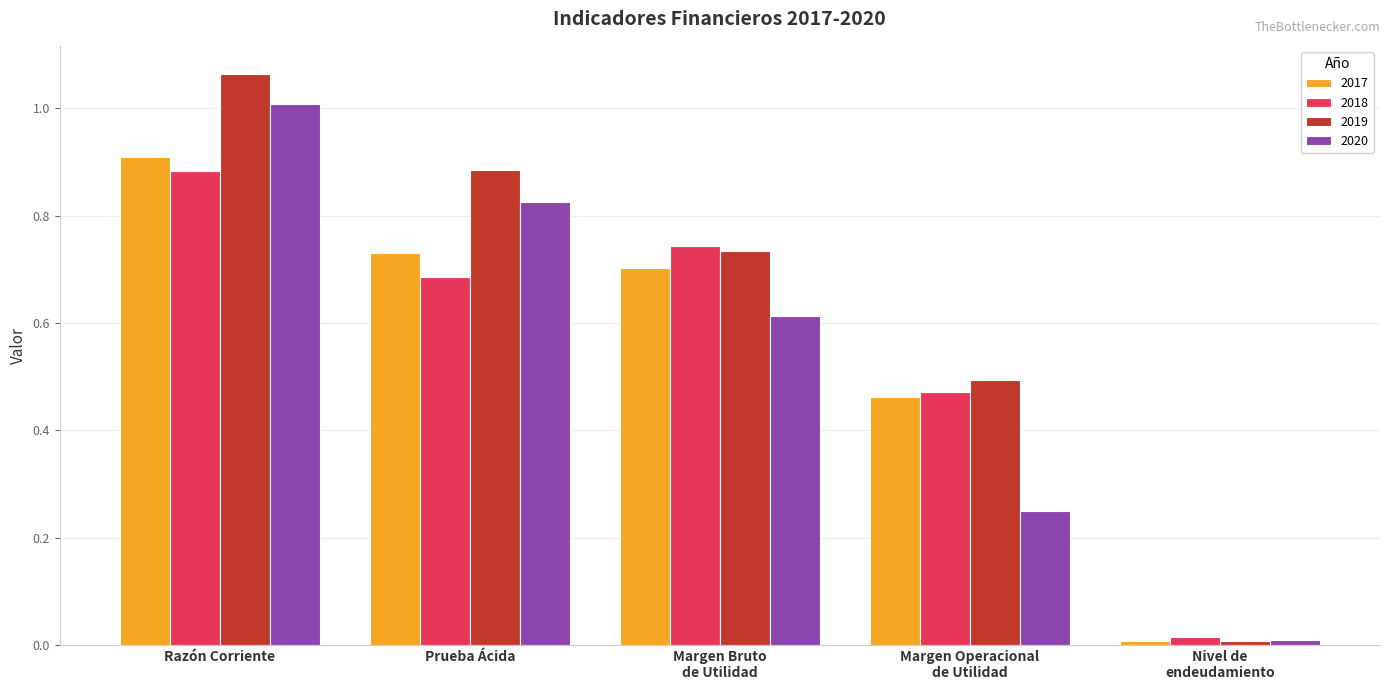

How many bars are there in each group?

4